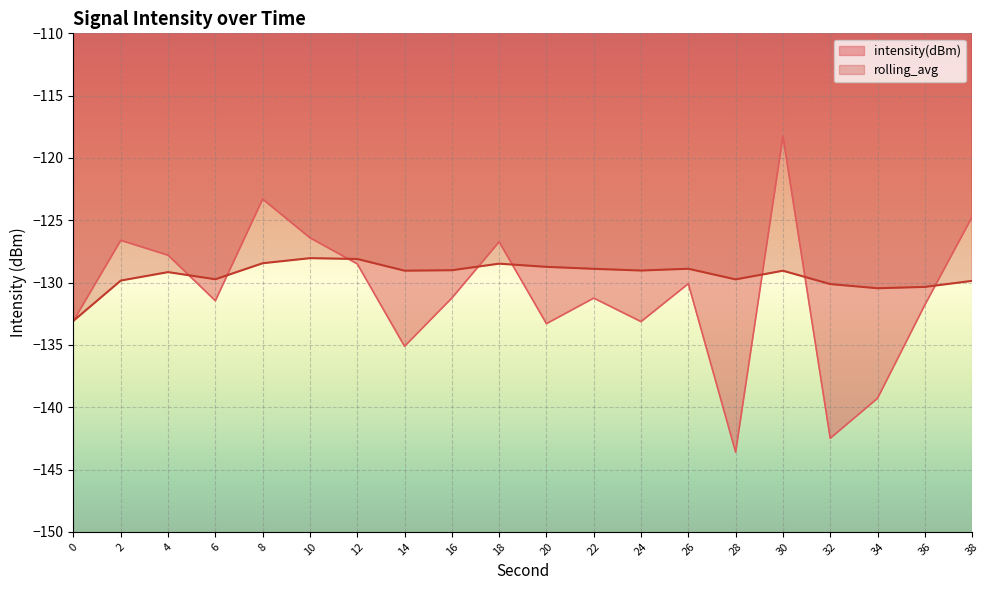

Between 16 and 32, which is larger?

16